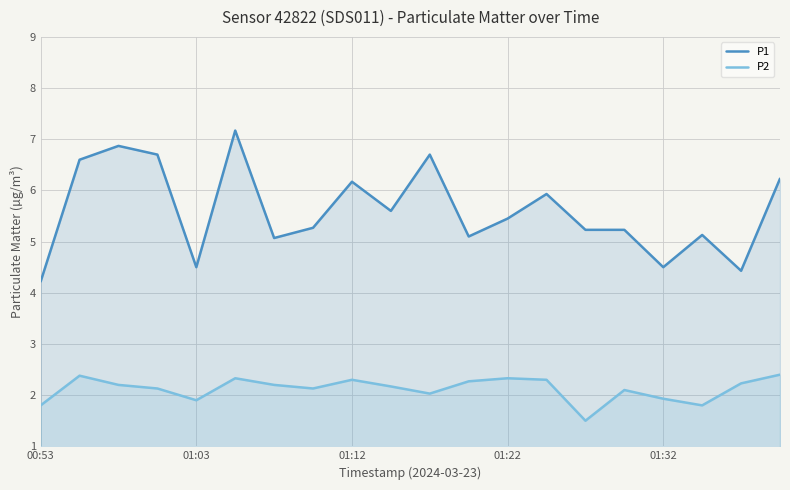

True or false: P2 has more than 2 points higher than both neighbors.

True